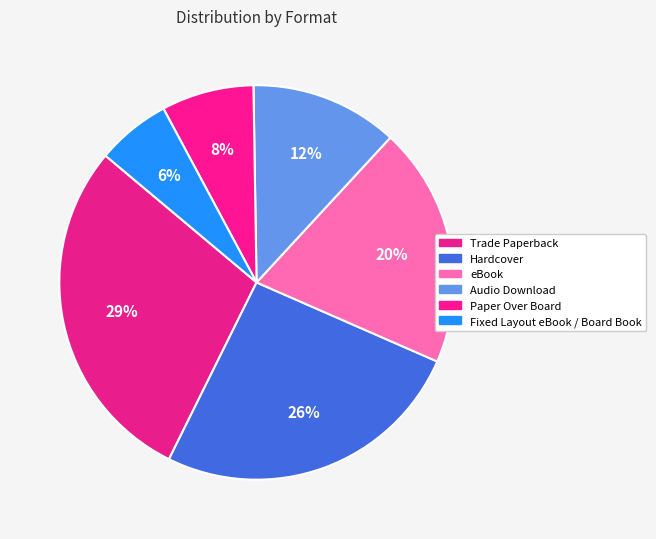

How many segments does this pie chart have?

6